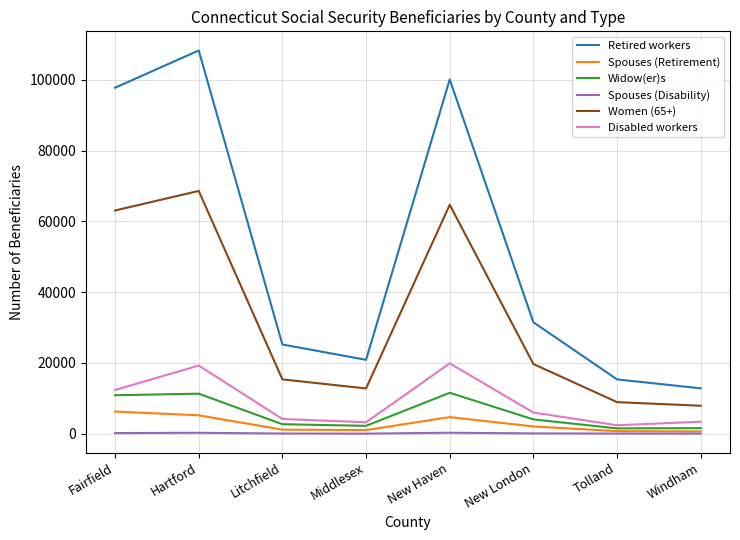

True or false: Disabled workers and Spouses (Retirement) intersect in this chart.

False